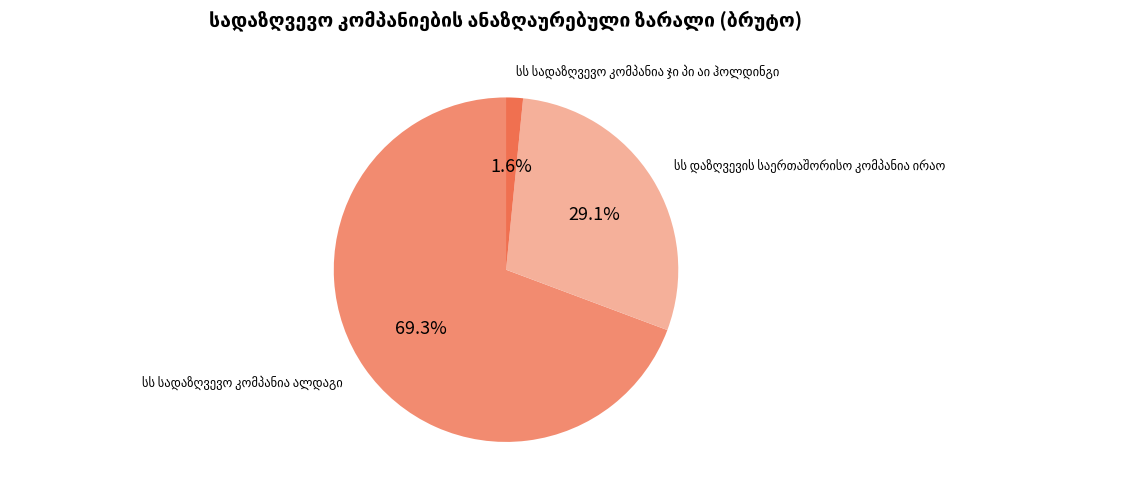

Does any single category account for the majority?

Yes